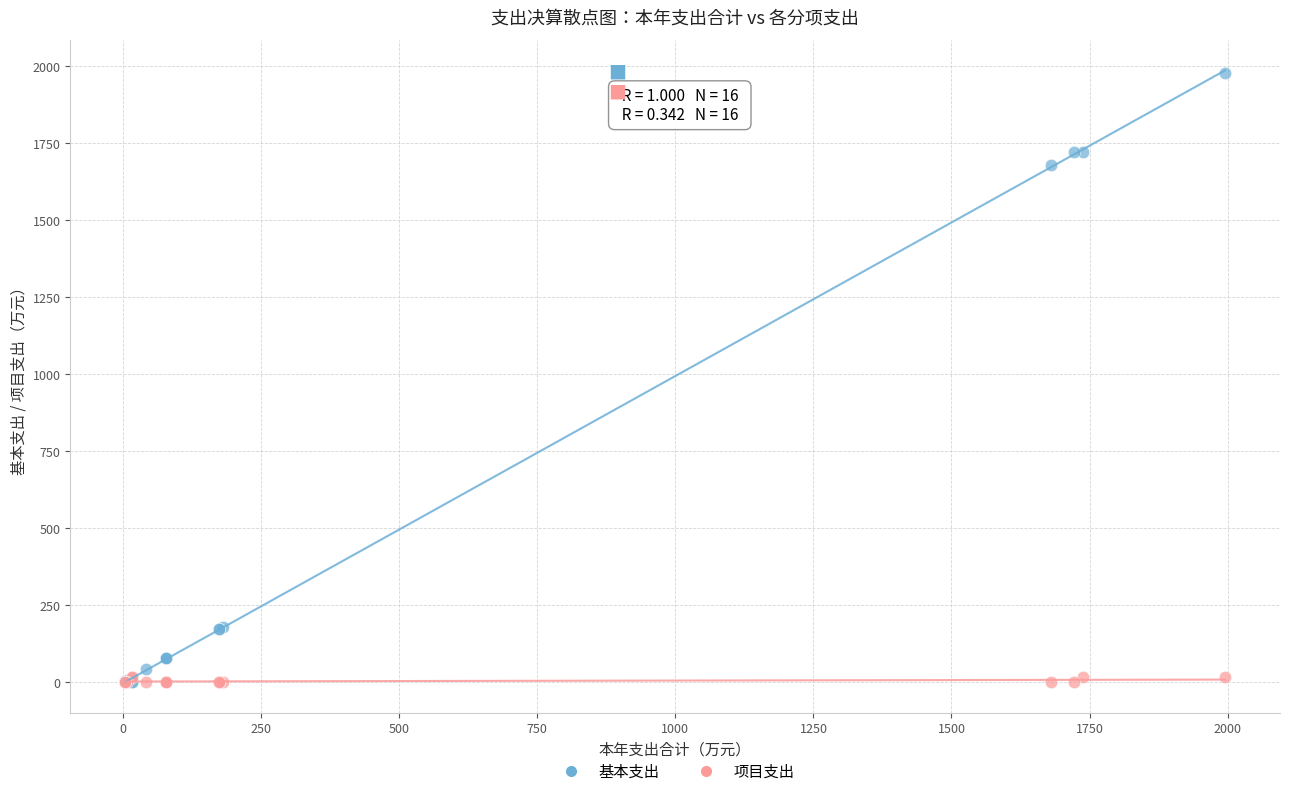

Which series has the widest spread of Y values?

基本支出